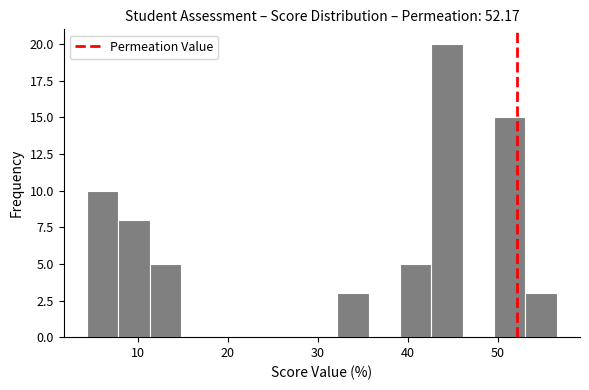

Around what value on the x-axis is the tallest bar? Give the approximate position of its centre, as read against the axis.

44